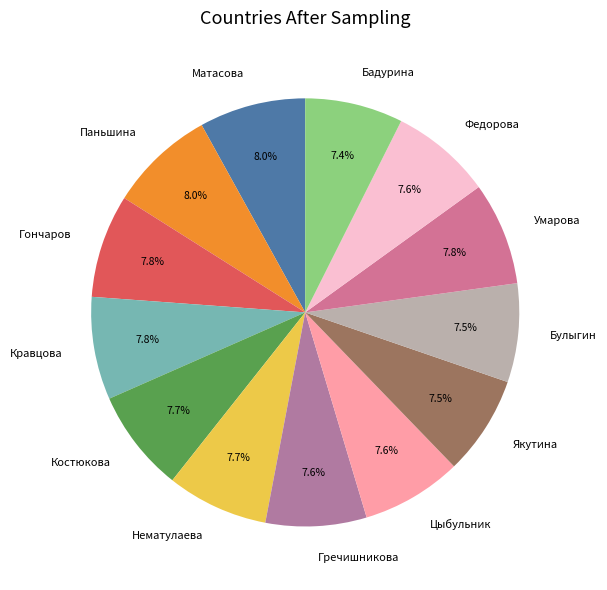

How many slices are in this pie chart?

13